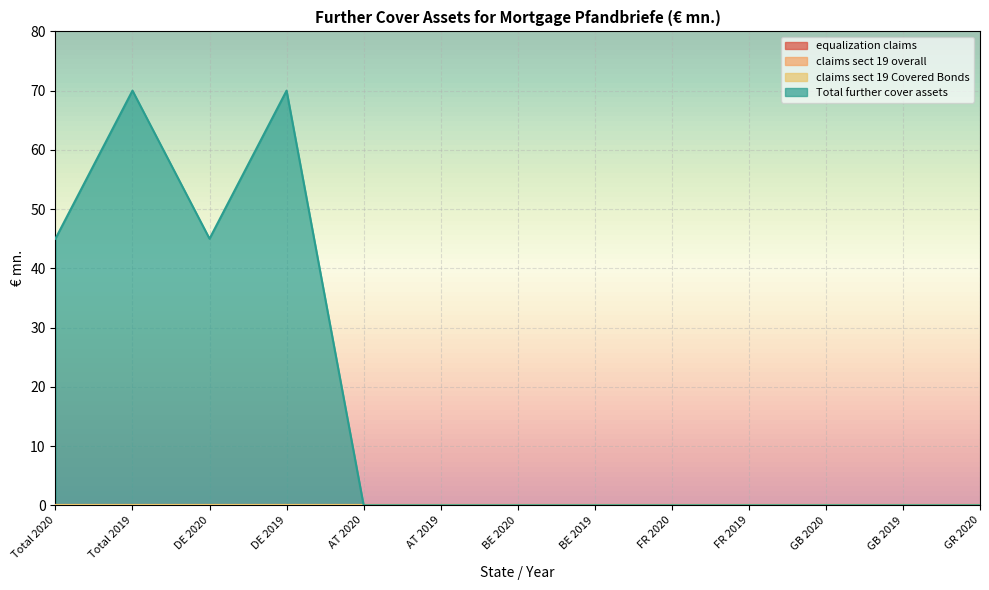

Reading right to left, transcribe all the data shown in this chart.

equalization claims: GR 2020=0	GB 2019=0	GB 2020=0	FR 2019=0	FR 2020=0	BE 2019=0	BE 2020=0	AT 2019=0	AT 2020=0	DE 2019=0	DE 2020=0	Total 2019=0	Total 2020=0
claims sect 19 overall: GR 2020=0	GB 2019=0	GB 2020=0	FR 2019=0	FR 2020=0	BE 2019=0	BE 2020=0	AT 2019=0	AT 2020=0	DE 2019=0	DE 2020=0	Total 2019=0	Total 2020=0
claims sect 19 Covered Bonds: GR 2020=0	GB 2019=0	GB 2020=0	FR 2019=0	FR 2020=0	BE 2019=0	BE 2020=0	AT 2019=0	AT 2020=0	DE 2019=0	DE 2020=0	Total 2019=0	Total 2020=0
Total further cover assets: GR 2020=0	GB 2019=0	GB 2020=0	FR 2019=0	FR 2020=0	BE 2019=0	BE 2020=0	AT 2019=0	AT 2020=0	DE 2019=70	DE 2020=45	Total 2019=70	Total 2020=45